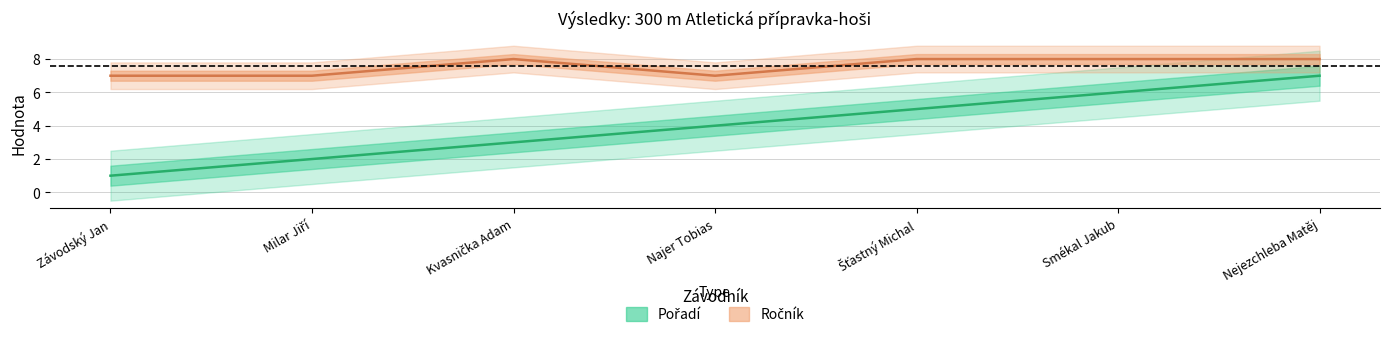

What is the average value of the Pořadí series?

4